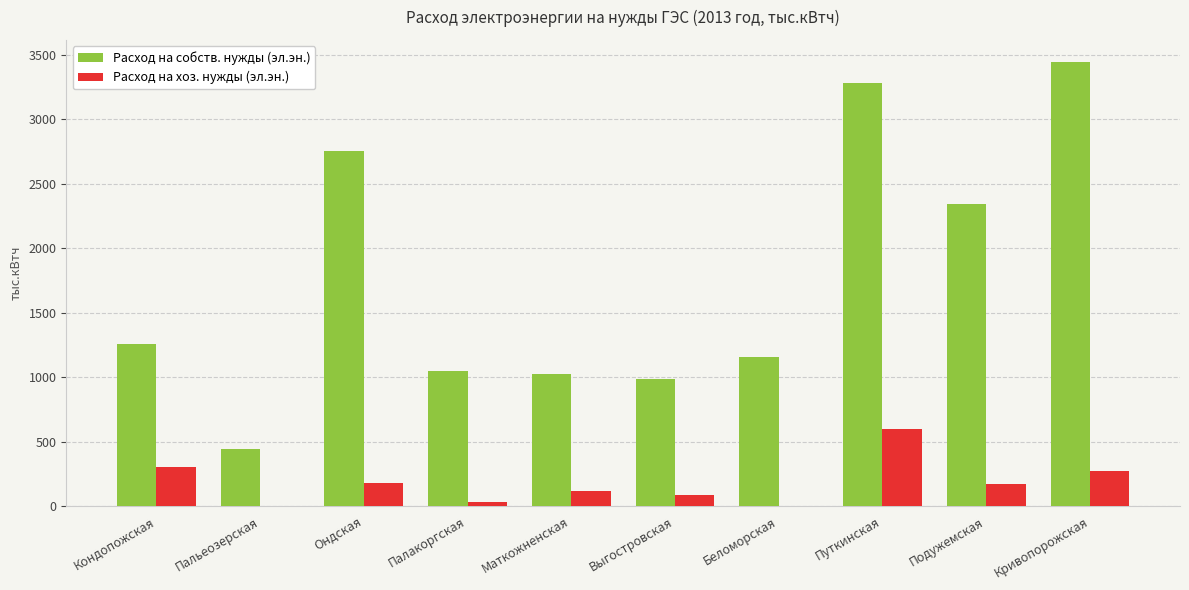

The value of Расход на хоз. нужды (эл.эн.) at Пальеозерская is 275.2. True or false?

False